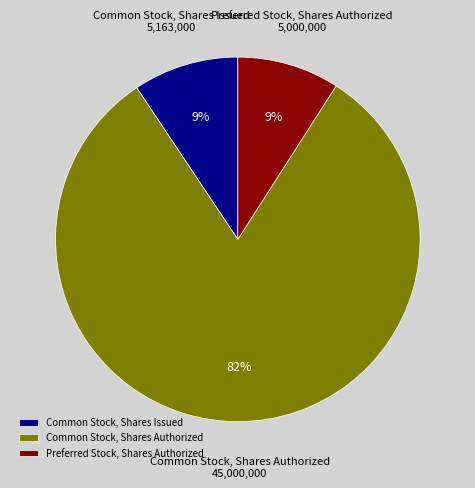

To the nearest percent, what portion does Common Stock, Shares Authorized represent?

82%